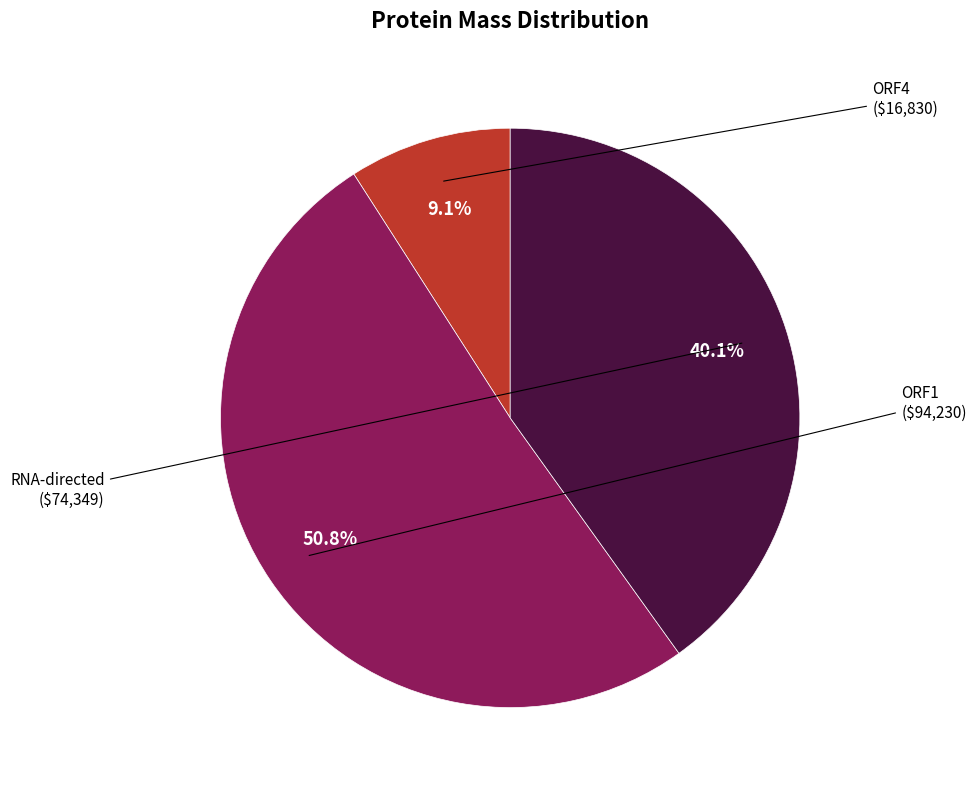

The RNA-directed slice represents 47% of the pie. True or false?

False